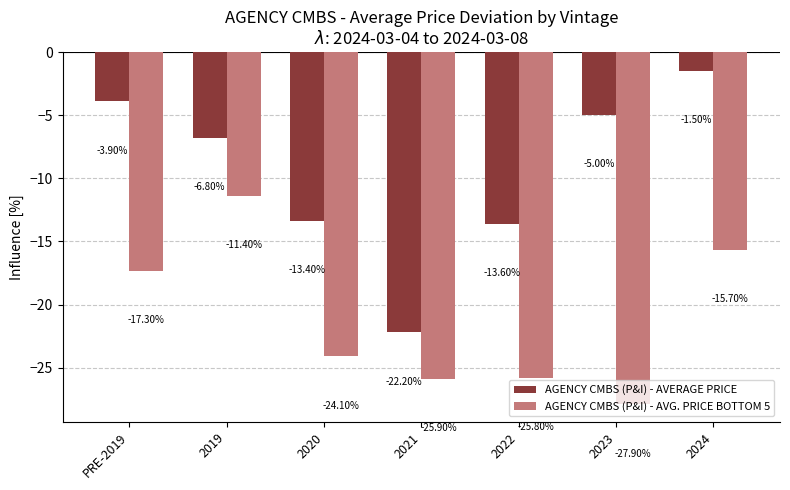

How many values in the AGENCY CMBS (P&I) - AVERAGE PRICE series are below -6?

4